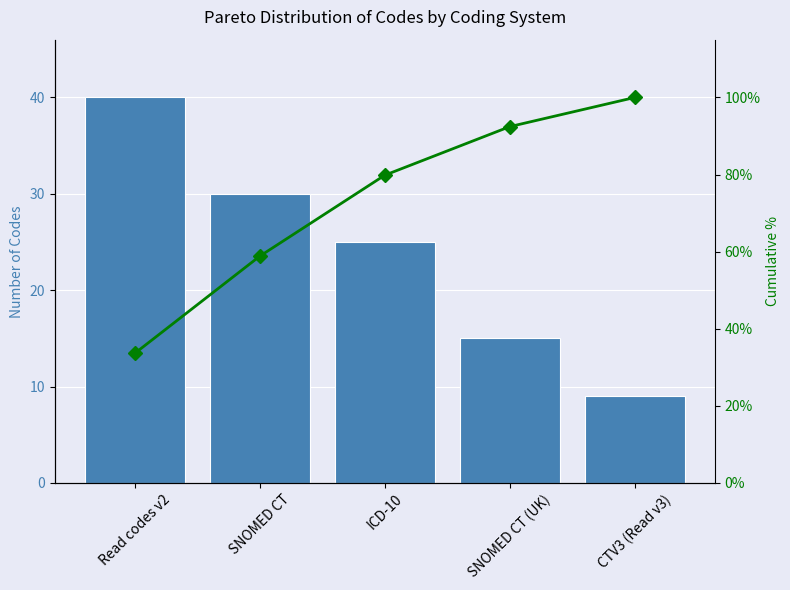

Between ICD-10 and SNOMED CT, which is larger?

SNOMED CT